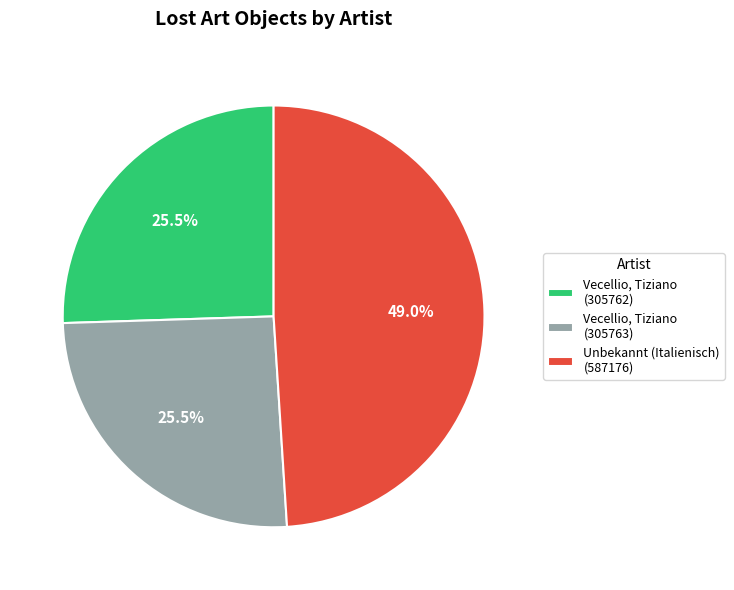

Approximately how many times larger is the value at Vecellio, Tiziano (305762) compared to Vecellio, Tiziano (305763)?

1.0